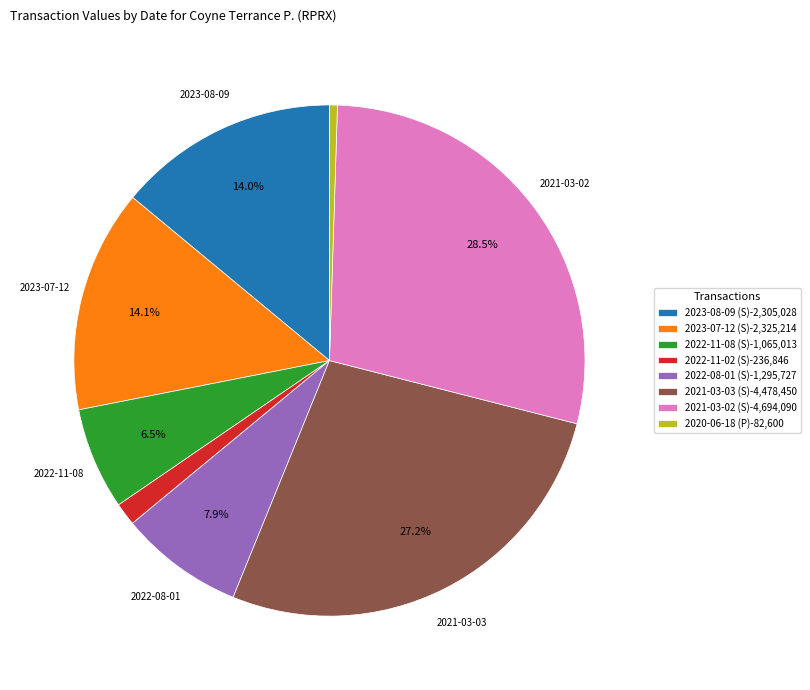

How many segments does this pie chart have?

8